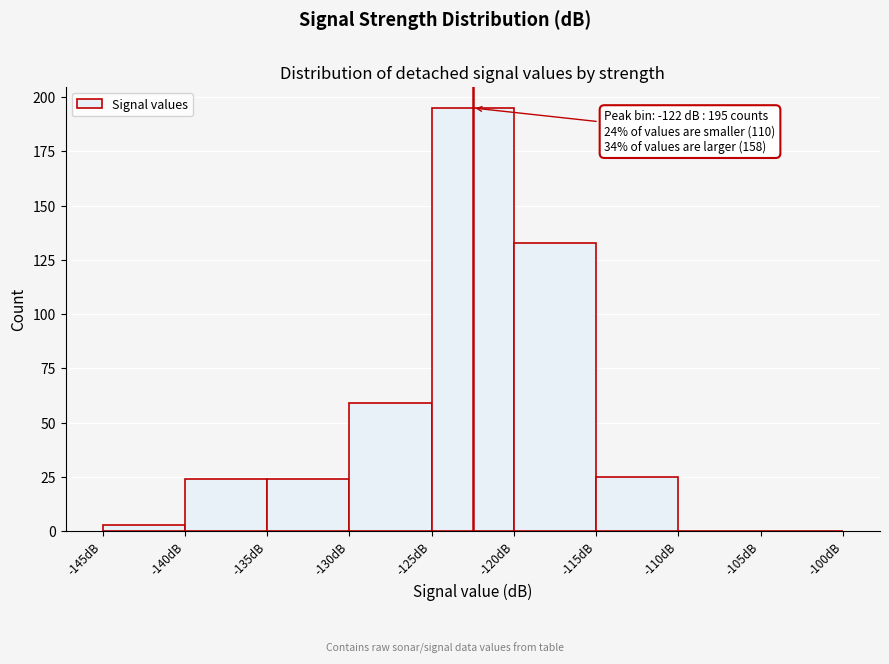

Over which range of the x-axis is the bar tallest?

-125 to -120